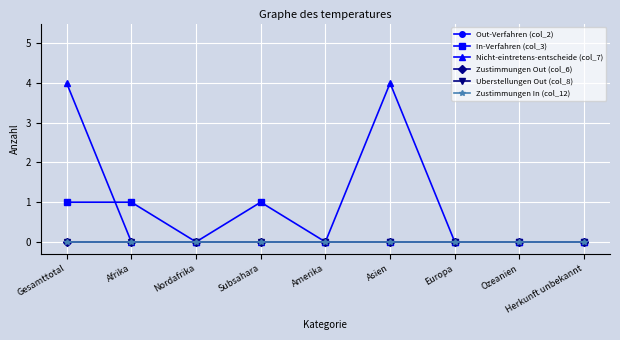

True or false: Zustimmungen Out (col_6) and In-Verfahren (col_3) intersect in this chart.

False